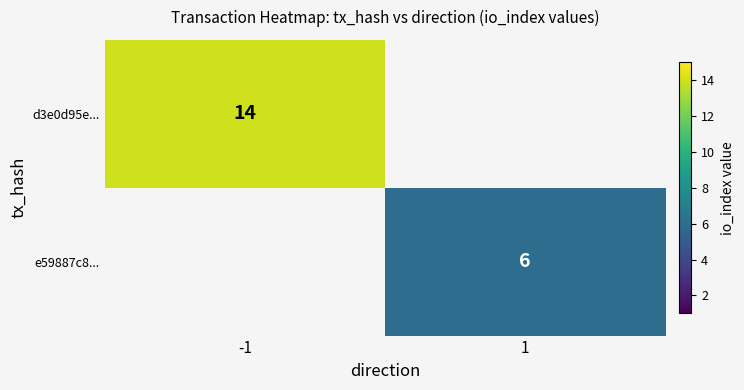

The value of e59887c8... at 1 is 6. True or false?

True